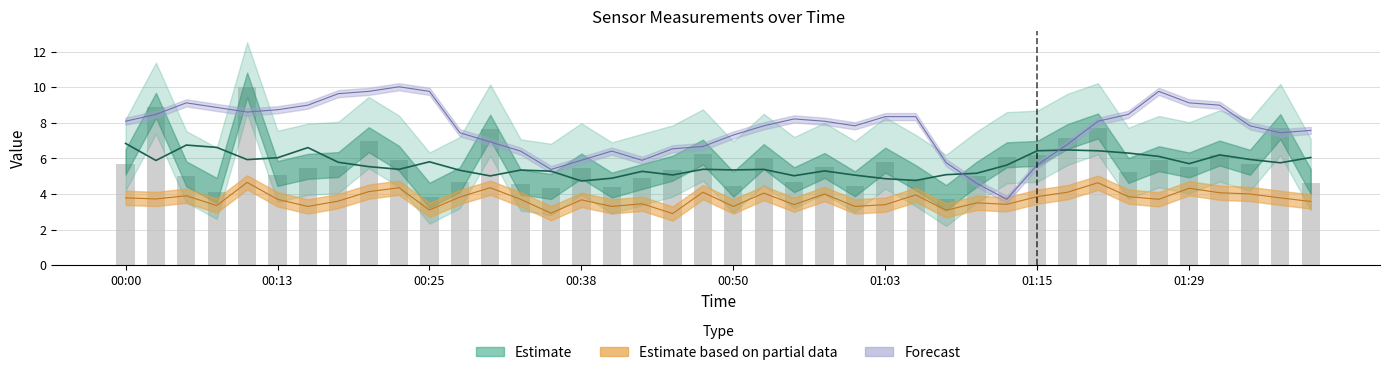

Between 9 and 26, which is larger?

9